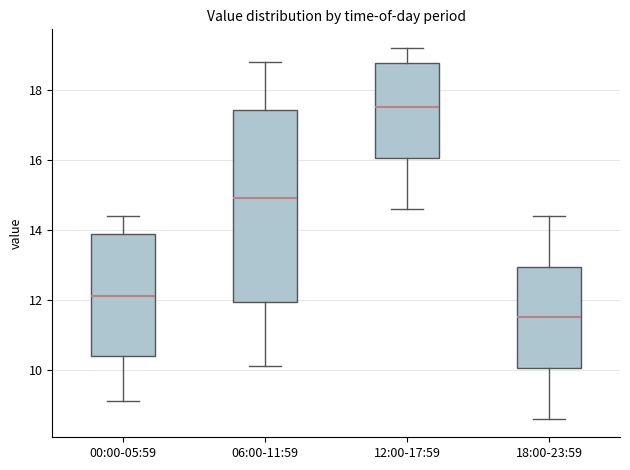

Which box's median line is the lowest?

18:00-23:59